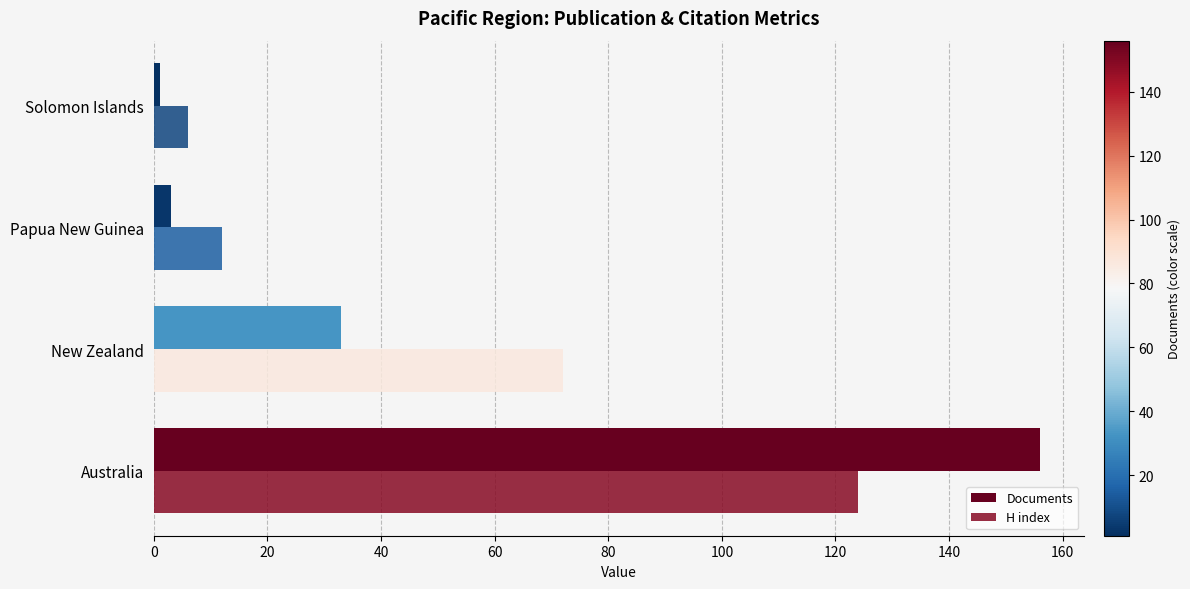

What is the lowest value of the H index series?

6